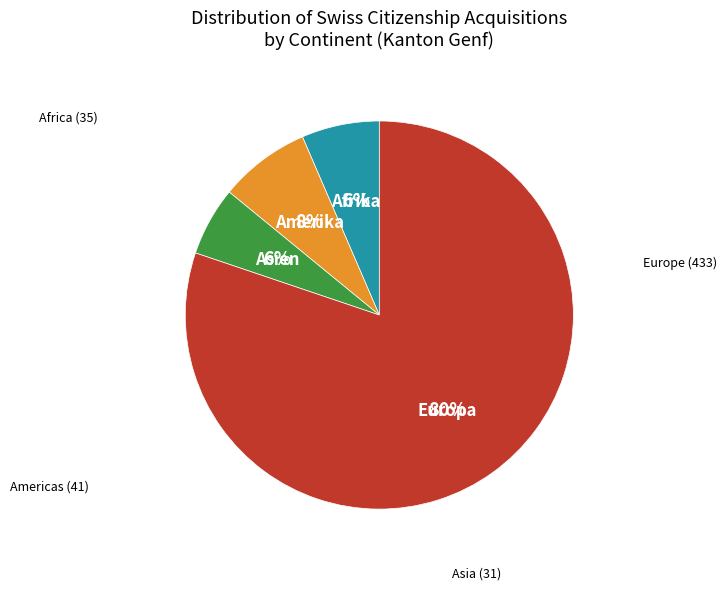

Is there any slice that represents more than half of the pie?

Yes